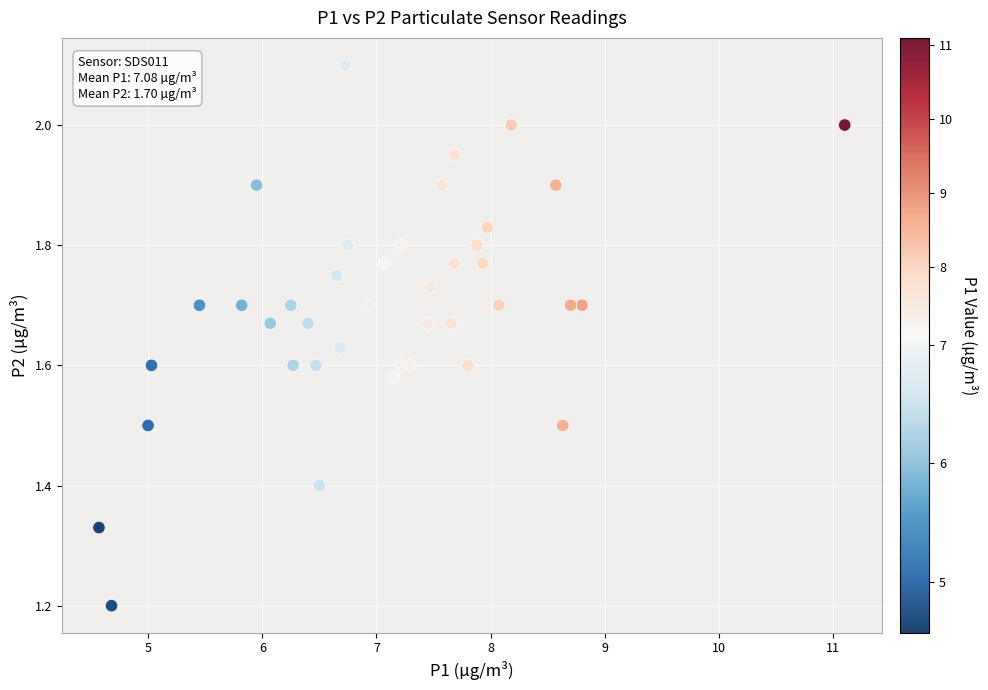

What is the range of Y values (max minus min)?

0.9